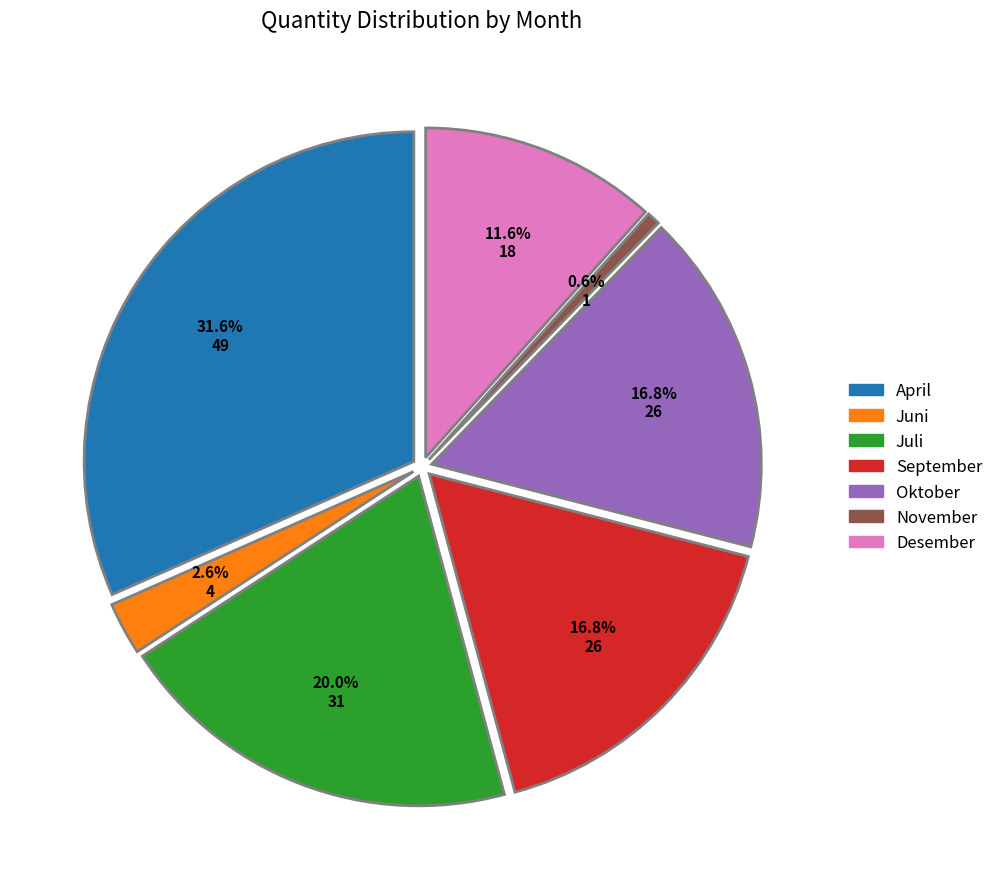

To the nearest percent, what is the average slice percentage?

14%